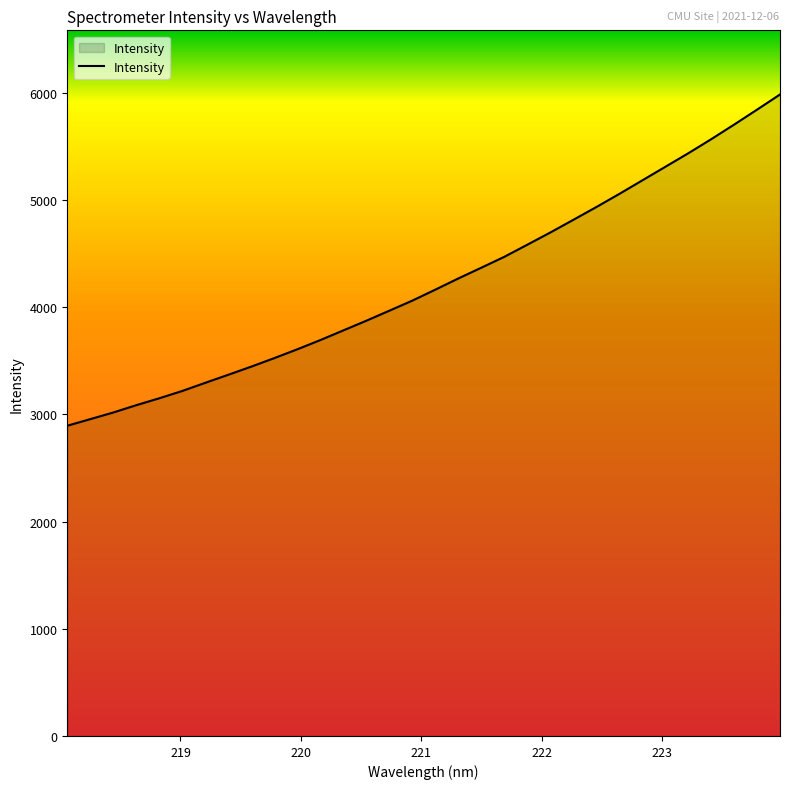

What is the minimum value shown in the chart?

2894.6